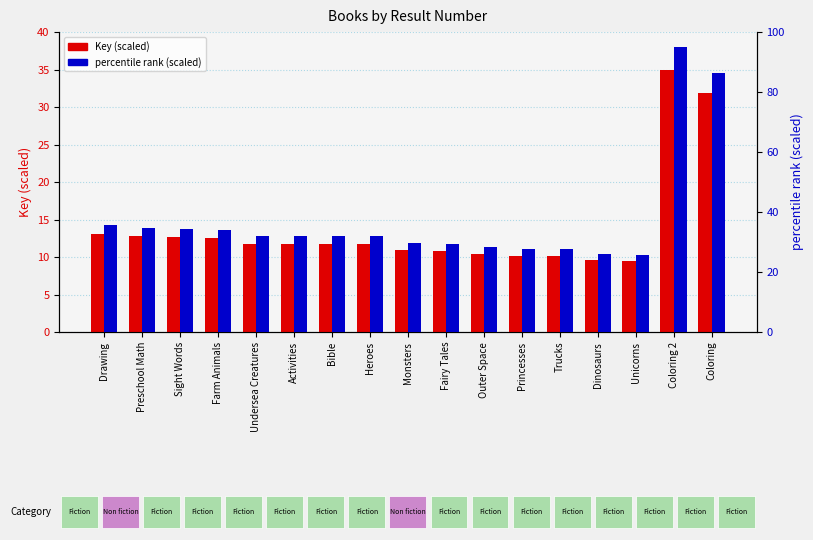

What is the label of the 7th bar from the left?

Bible